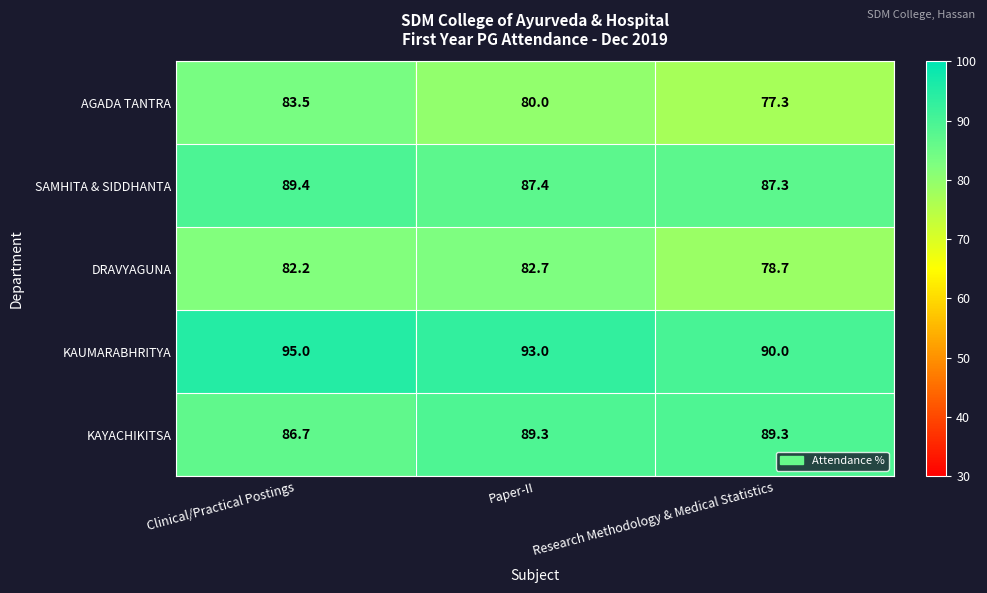

Is it true that AGADA TANTRA equals 109.5 at Paper-II?

False